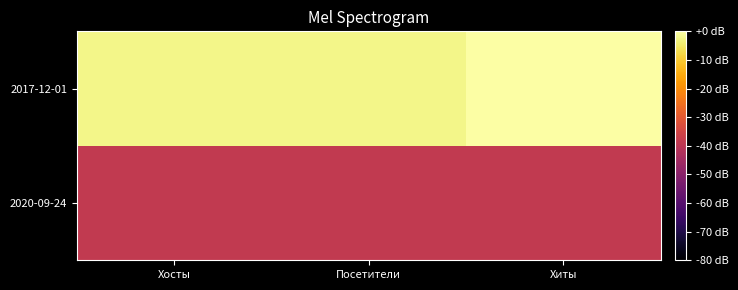

Reading right to left, what are all the values shown in this chart?

2020-09-24: Хиты=-38.5	Посетители=-38.5	Хосты=-38.5
2017-12-01: Хиты=0.0	Посетители=-2.4	Хосты=-2.4